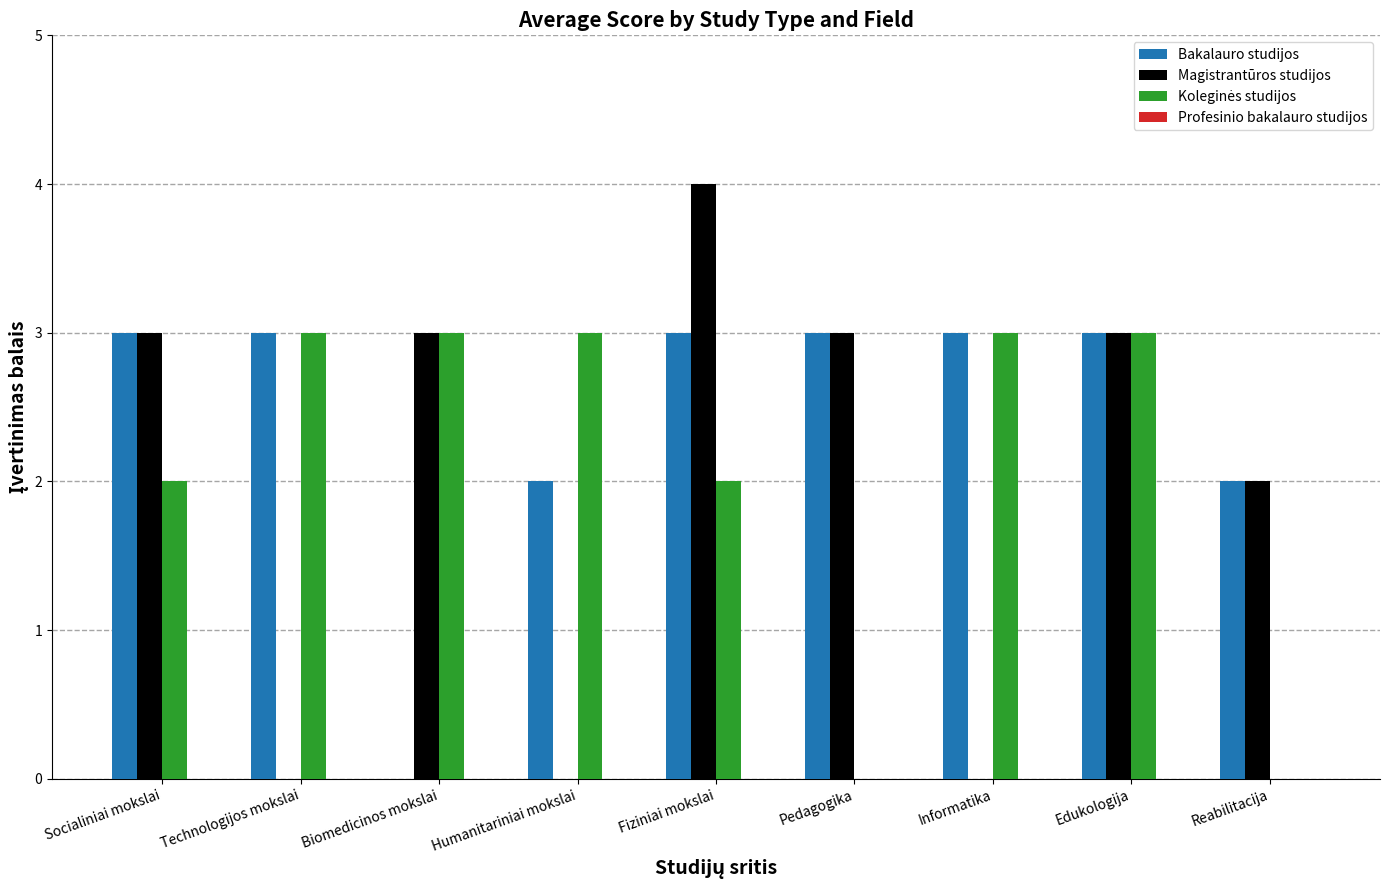

How many series are shown in this chart?

3